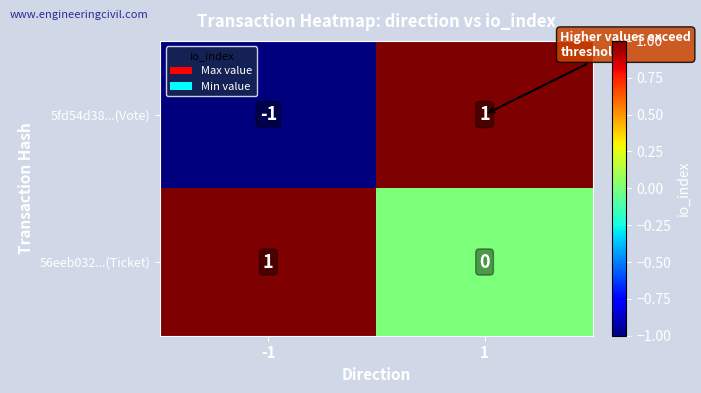

What is the maximum value shown in the chart?

1